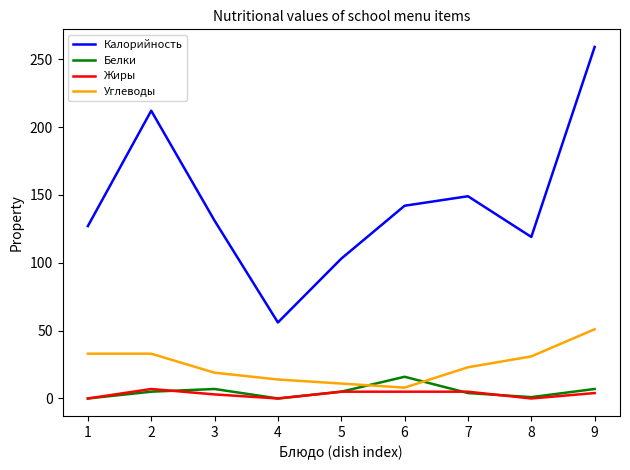

What is the sum of all Углеводы values?

223